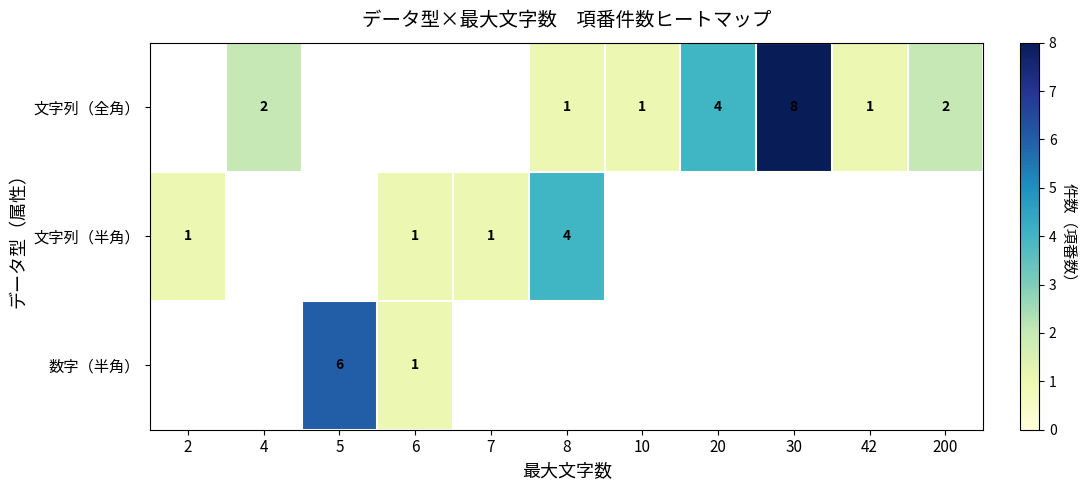

Is it true that 文字列（全角） equals 3 at 4?

False